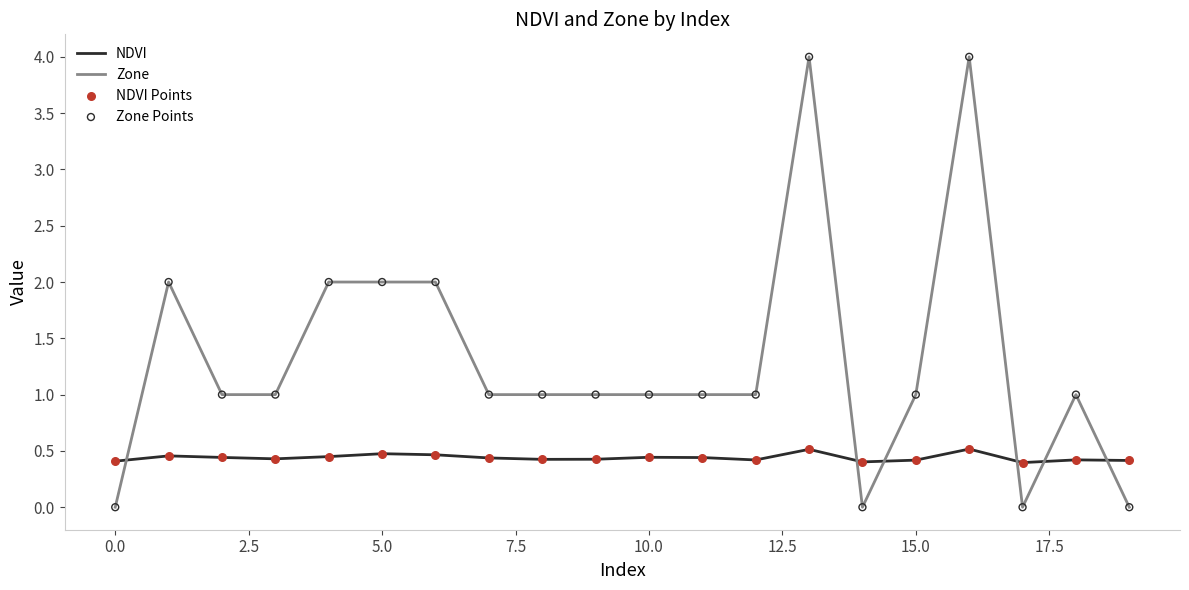

Which series has the widest spread of values?

Zone